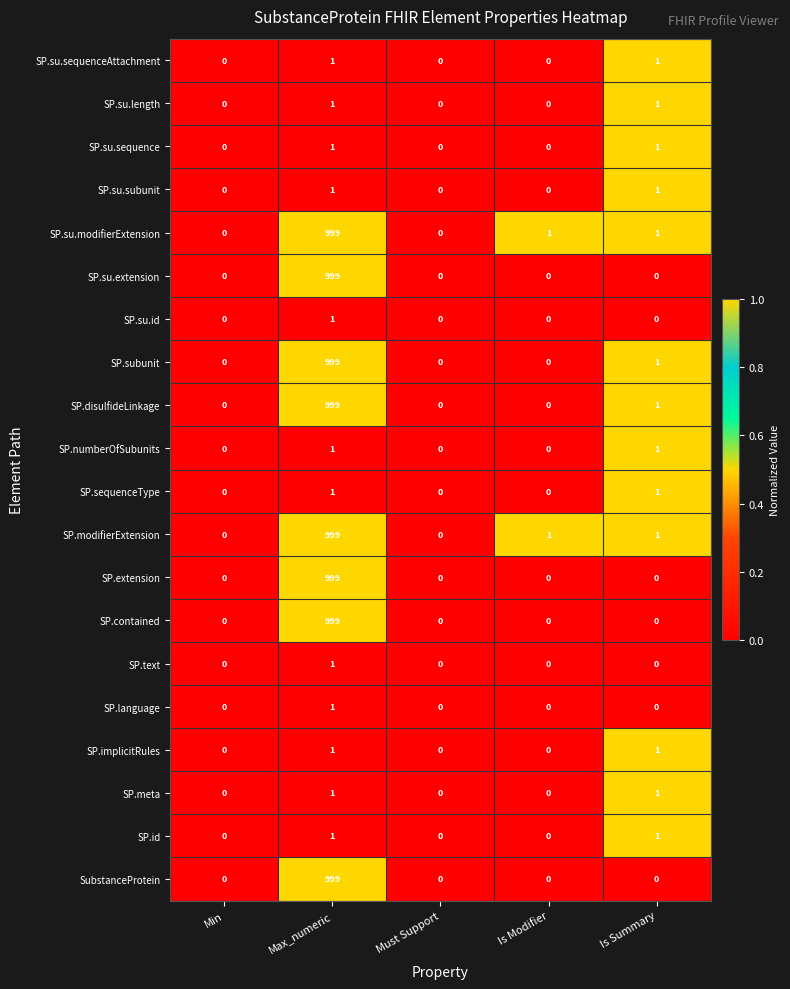

What is the sum of all SP.extension values?

999